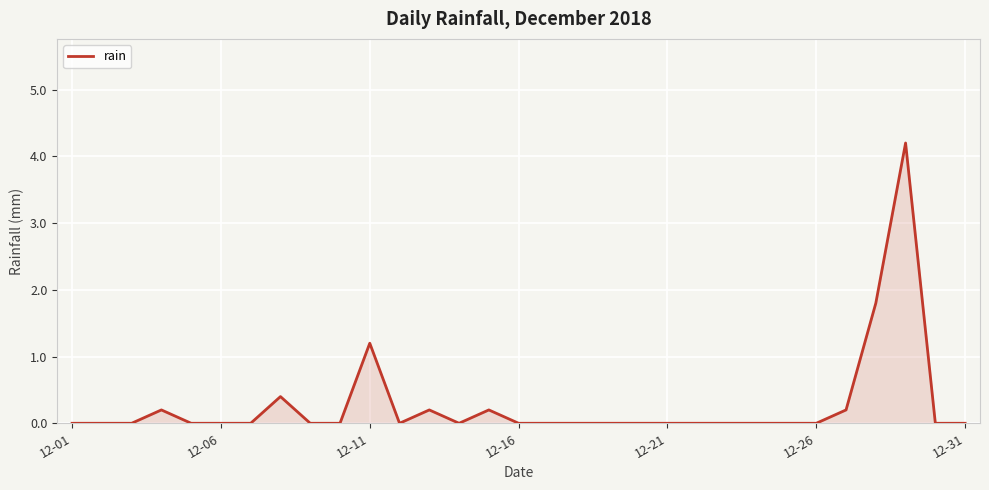

What is the difference between the maximum and minimum values?

4.2